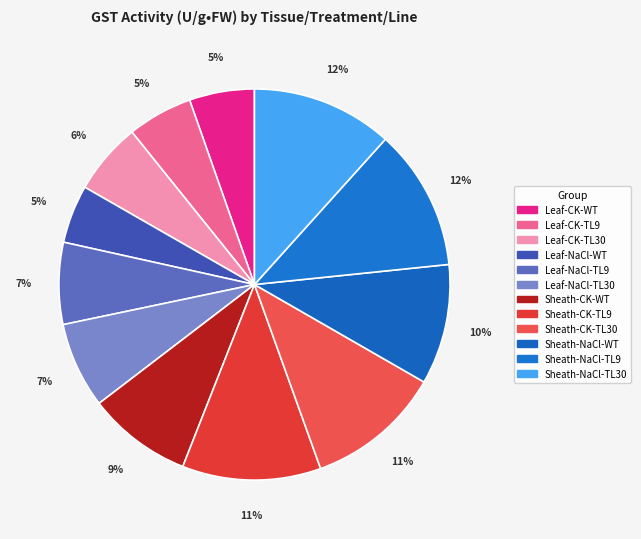

What percentage is the Leaf-CK-WT slice, to the nearest percent?

5%